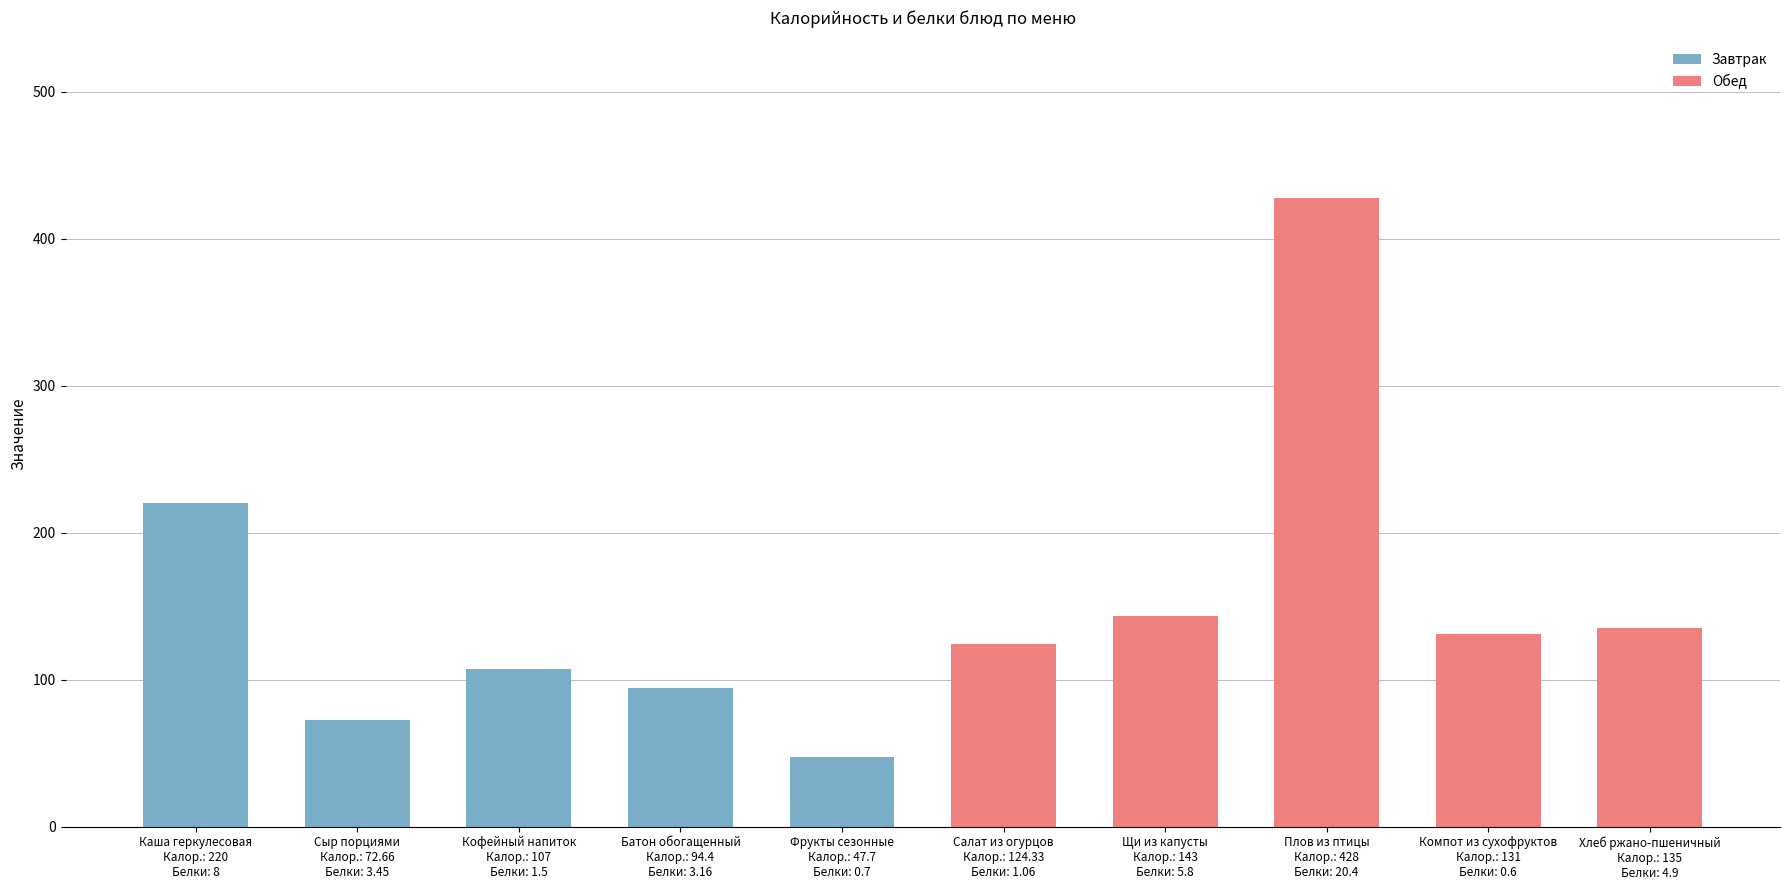

Reading left to right, extract all data points from this chart.

Завтрак: 220.0	72.7	107.0	94.4	47.7
Обед: 124.3	143.0	428.0	131.0	135.0